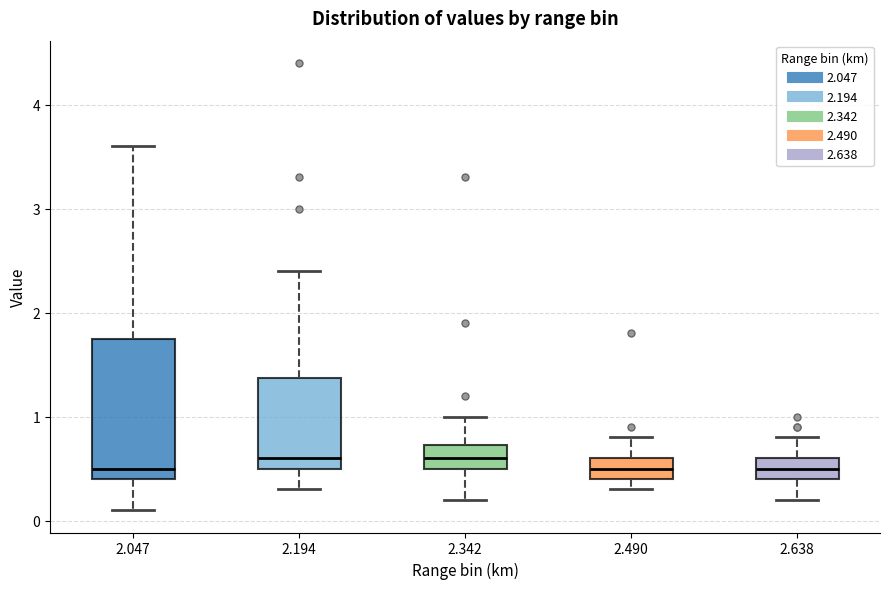

Which box is the tallest, from its lower edge to its upper edge?

2.047